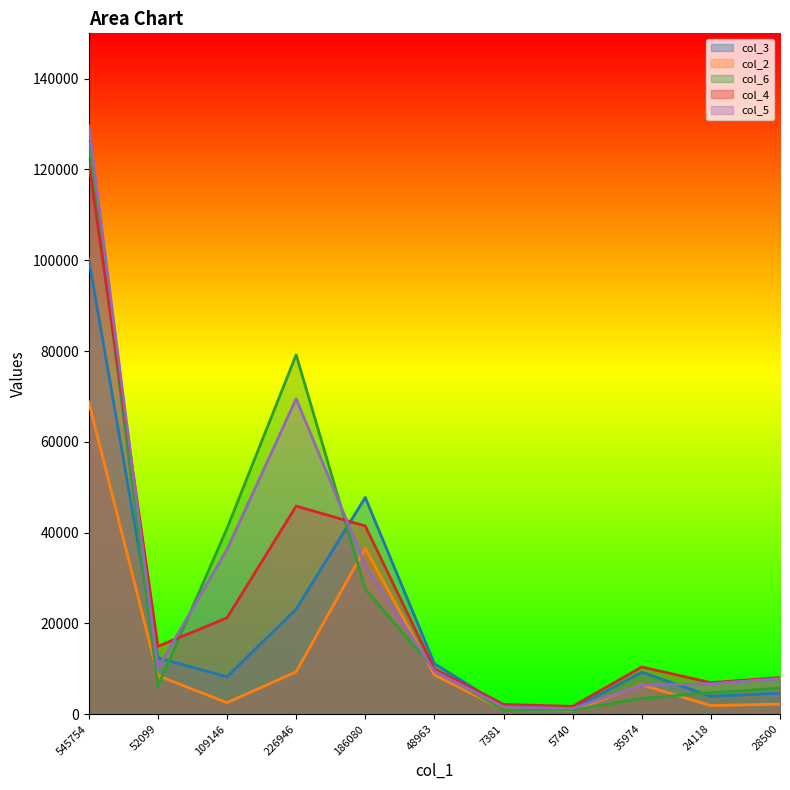

What is the label of the 1st point from the left?

545754